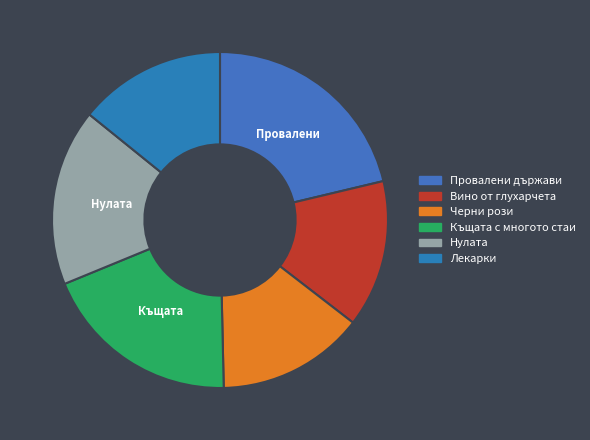

How many segments does this pie chart have?

6